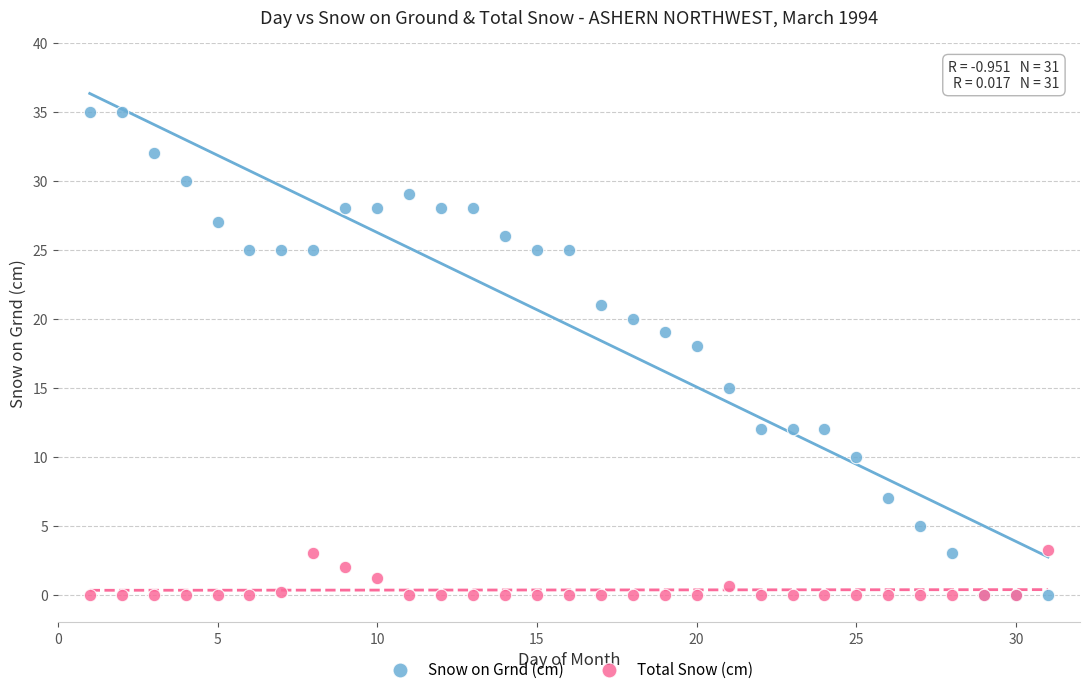

Which series has the largest Y range (max minus min)?

Snow on Grnd (cm)